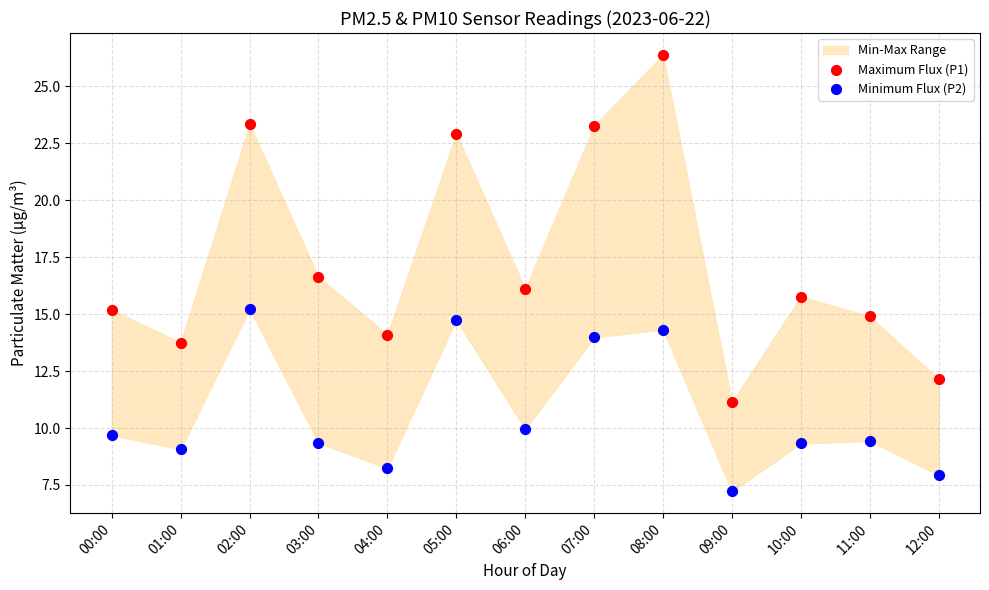

Which series contains the lowest Y value?

Minimum Flux (P2)